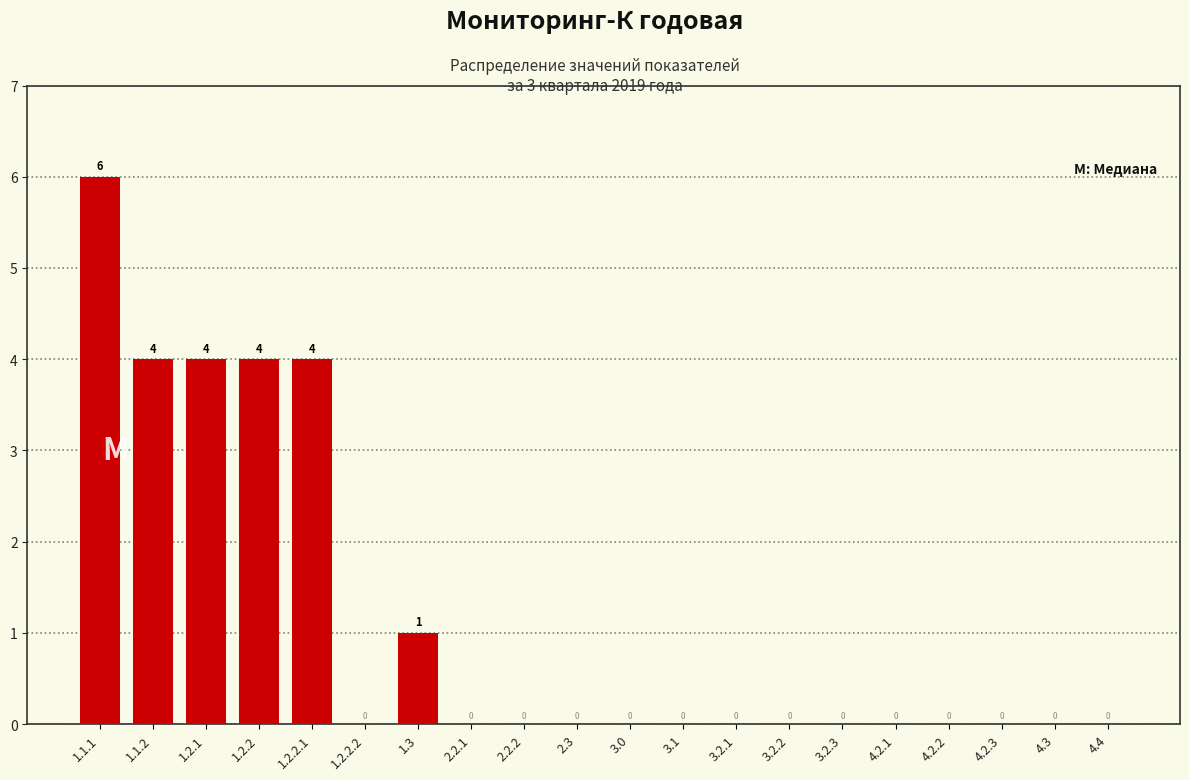

Reading left to right, what are all the values shown in this chart?

1.1.1=6	1.1.2=4	1.2.1=4	1.2.2=4	1.2.2.1=4	1.2.2.2=0	1.3=1	2.2.1=0	2.2.2=0	2.3=0	3.0=0	3.1=0	3.2.1=0	3.2.2=0	3.2.3=0	4.2.1=0	4.2.2=0	4.2.3=0	4.3=0	4.4=0